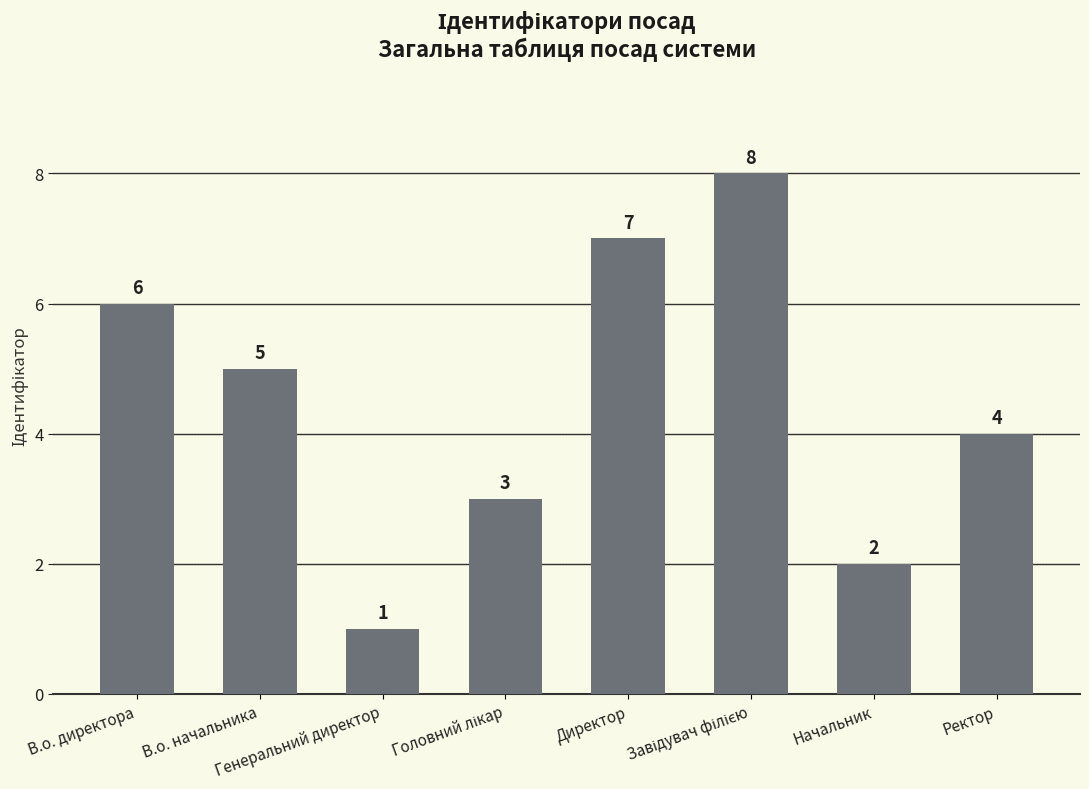

What is the difference between the second highest and second lowest values?

5